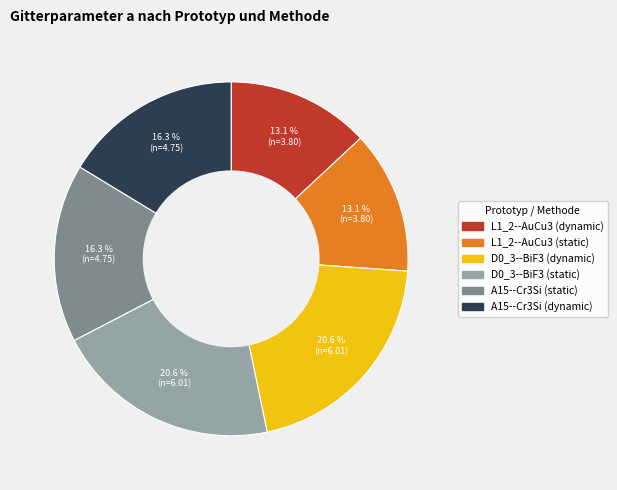

Is L1_2--AuCu3 (static) the majority of the pie?

No